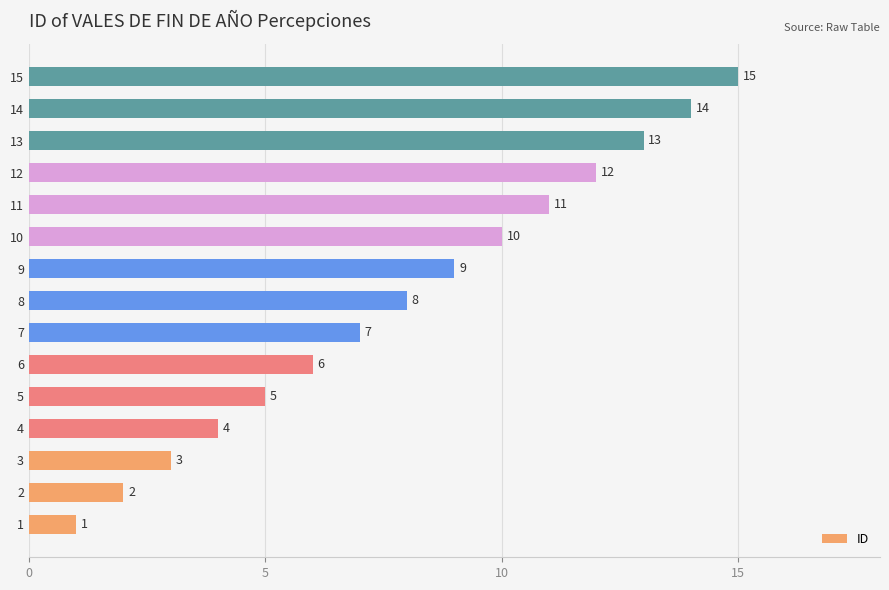

What is the difference between the maximum and minimum values?

14